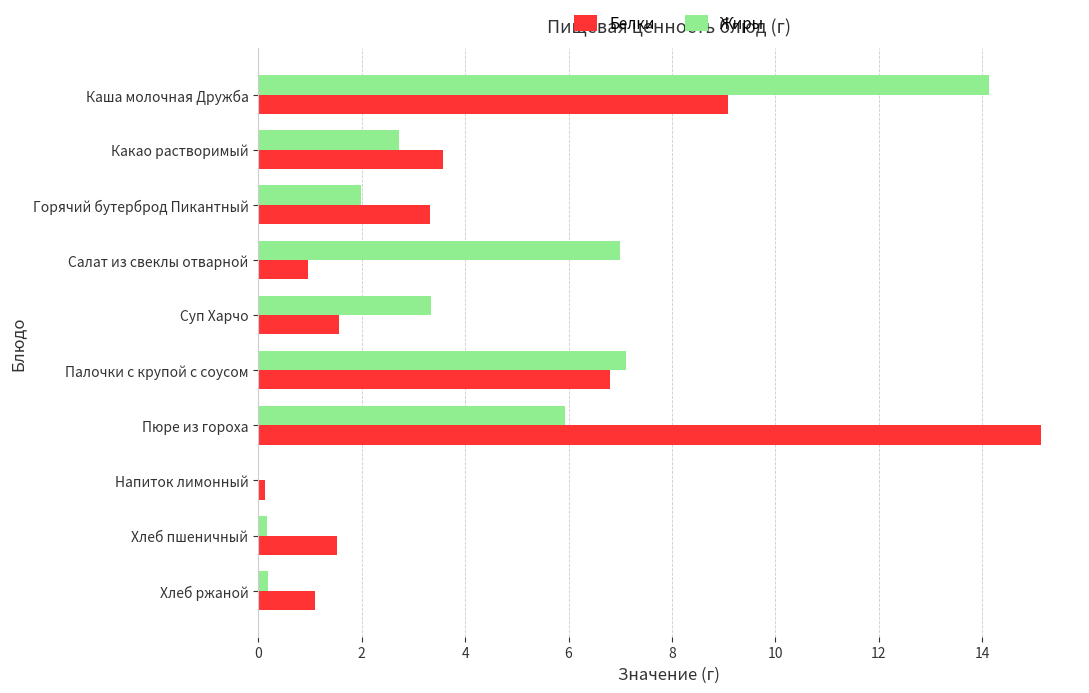

What is the greatest value displayed?

15.1